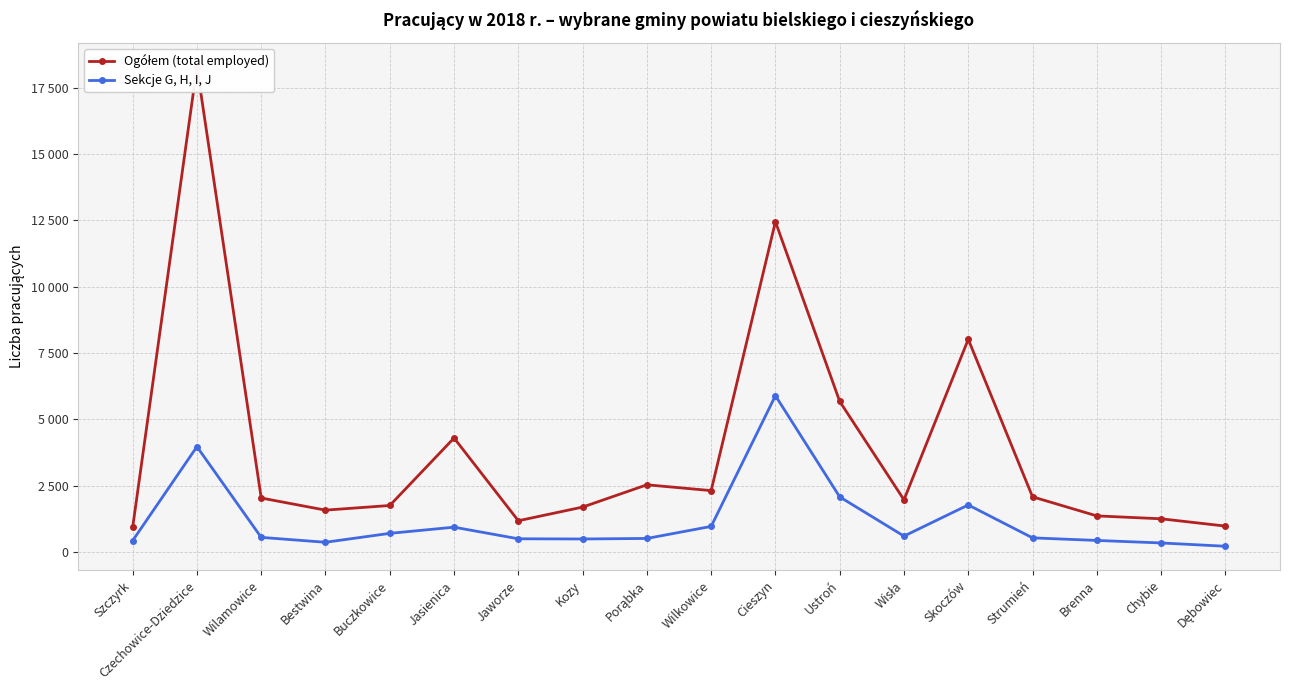

What is the spread (max minus min) of values at Wisła?

1368